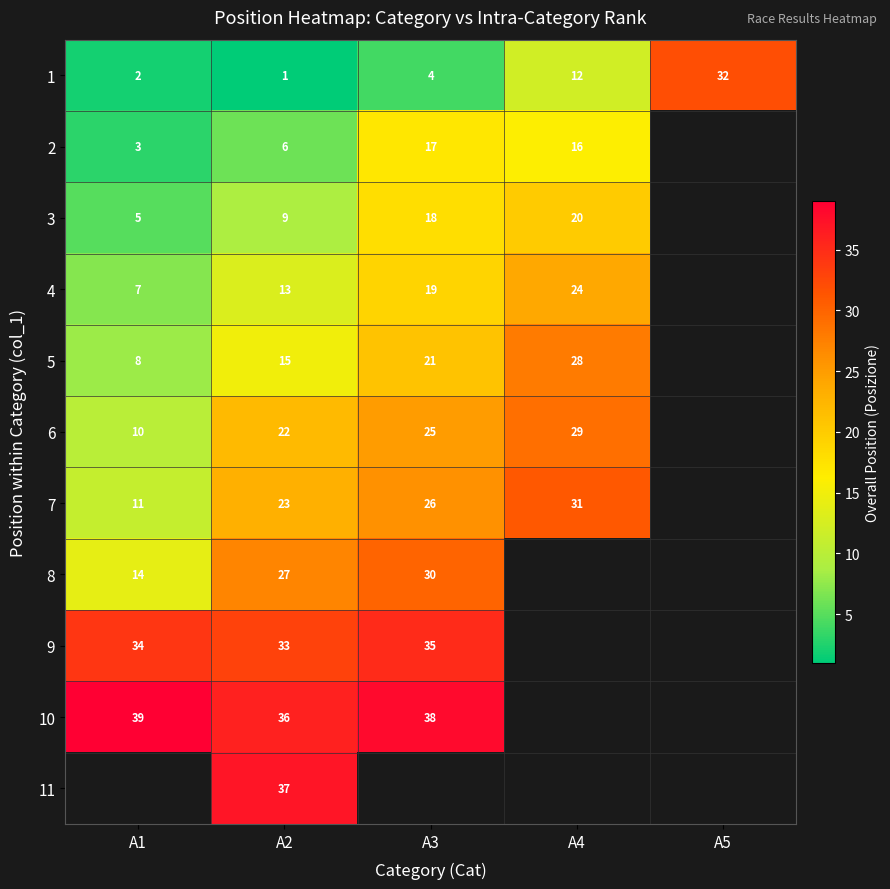

How many categories are shown in the chart?

5